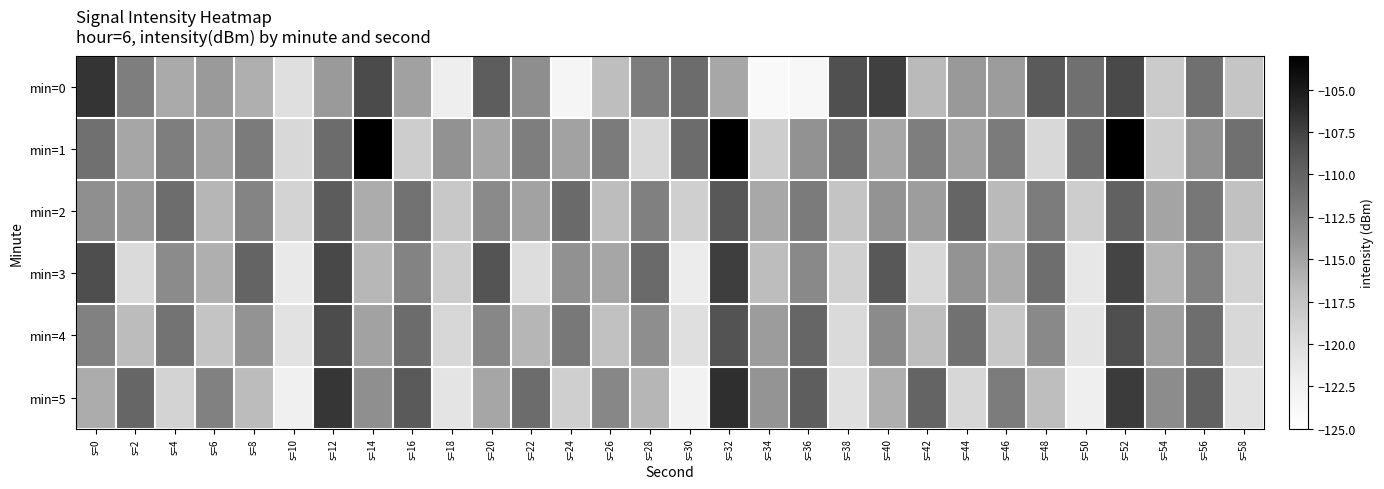

Reading left to right, list all the values displayed in this chart.

min=0: s=0=-106.8	s=2=-112.1	s=4=-115.4	s=6=-114.3	s=8=-115.8	s=10=-120.2	s=12=-114.3	s=14=-108.1	s=16=-114.8	s=18=-122.1	s=20=-109.5	s=22=-113.5	s=24=-123.2	s=26=-116.9	s=28=-112.1	s=30=-110.7	s=32=-115.3	s=34=-124.0	s=36=-123.5	s=38=-108.4	s=40=-107.4	s=42=-116.5	s=44=-114.2	s=46=-114.5	s=48=-109.3	s=50=-111.0	s=52=-108.0	s=54=-118.2	s=56=-111.0	s=58=-117.6
min=1: s=0=-111.0	s=2=-115.1	s=4=-112.2	s=6=-114.9	s=8=-111.9	s=10=-119.4	s=12=-110.6	s=14=-103.0	s=16=-118.4	s=18=-113.7	s=20=-115.1	s=22=-112.2	s=24=-114.9	s=26=-111.9	s=28=-119.4	s=30=-110.6	s=32=-103.0	s=34=-118.4	s=36=-113.7	s=38=-111.0	s=40=-115.1	s=42=-112.2	s=44=-114.9	s=46=-111.9	s=48=-119.4	s=50=-110.6	s=52=-103.0	s=54=-118.4	s=56=-113.7	s=58=-111.0
min=2: s=0=-113.5	s=2=-114.2	s=4=-110.8	s=6=-116.3	s=8=-112.7	s=10=-118.9	s=12=-109.4	s=14=-115.6	s=16=-111.2	s=18=-117.8	s=20=-113.1	s=22=-114.9	s=24=-110.5	s=26=-116.8	s=28=-112.3	s=30=-118.6	s=32=-109.1	s=34=-115.3	s=36=-111.9	s=38=-117.5	s=40=-113.8	s=42=-114.6	s=44=-110.2	s=46=-116.5	s=48=-112.0	s=50=-118.3	s=52=-109.8	s=54=-115.0	s=56=-111.6	s=58=-117.2
min=3: s=0=-108.3	s=2=-119.7	s=4=-113.2	s=6=-115.8	s=8=-110.1	s=10=-121.4	s=12=-107.9	s=14=-116.4	s=16=-112.6	s=18=-118.3	s=20=-108.7	s=22=-120.1	s=24=-113.6	s=26=-115.2	s=28=-110.5	s=30=-121.8	s=32=-107.3	s=34=-116.8	s=36=-113.0	s=38=-118.7	s=40=-109.1	s=42=-119.5	s=44=-113.8	s=46=-115.6	s=48=-110.9	s=50=-121.2	s=52=-107.7	s=54=-116.2	s=56=-112.4	s=58=-118.9
min=4: s=0=-112.4	s=2=-116.7	s=4=-111.3	s=6=-117.5	s=8=-113.8	s=10=-120.6	s=12=-108.2	s=14=-114.9	s=16=-110.7	s=18=-119.3	s=20=-112.8	s=22=-116.3	s=24=-111.7	s=26=-117.1	s=28=-113.4	s=30=-120.2	s=32=-108.6	s=34=-114.5	s=36=-110.3	s=38=-119.7	s=40=-113.2	s=42=-116.9	s=44=-111.1	s=46=-117.9	s=48=-113.0	s=50=-120.8	s=52=-108.4	s=54=-114.7	s=56=-110.9	s=58=-119.5
min=5: s=0=-115.6	s=2=-110.3	s=4=-118.9	s=6=-112.4	s=8=-116.7	s=10=-122.3	s=12=-106.8	s=14=-113.5	s=16=-109.2	s=18=-120.8	s=20=-115.2	s=22=-110.7	s=24=-118.5	s=26=-112.8	s=28=-116.3	s=30=-122.7	s=32=-106.4	s=34=-113.9	s=36=-109.6	s=38=-120.4	s=40=-115.8	s=42=-110.1	s=44=-119.3	s=46=-112.0	s=48=-116.9	s=50=-122.1	s=52=-107.2	s=54=-113.3	s=56=-109.8	s=58=-120.6